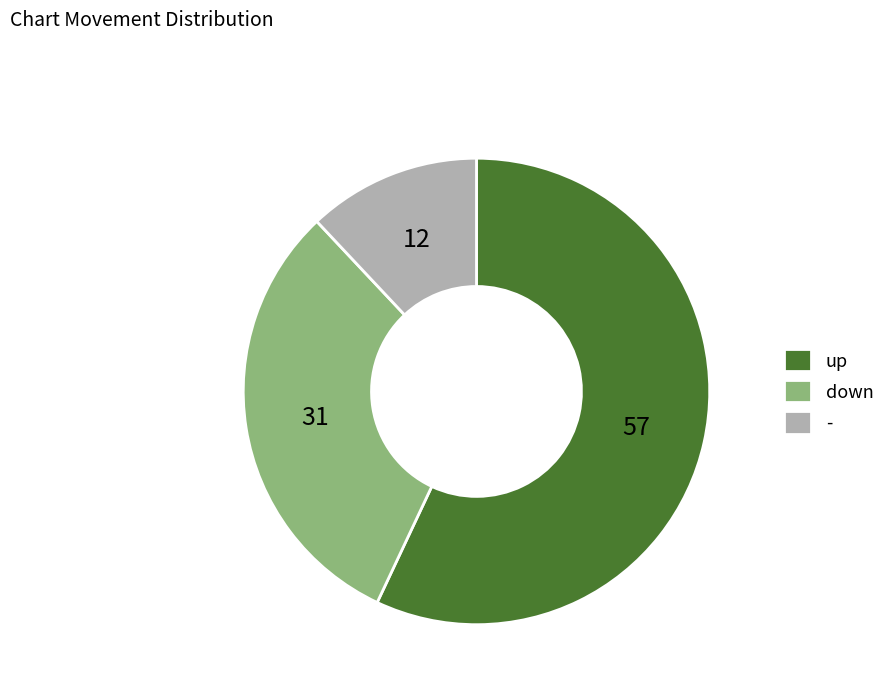

Which has a higher value, up or -?

up